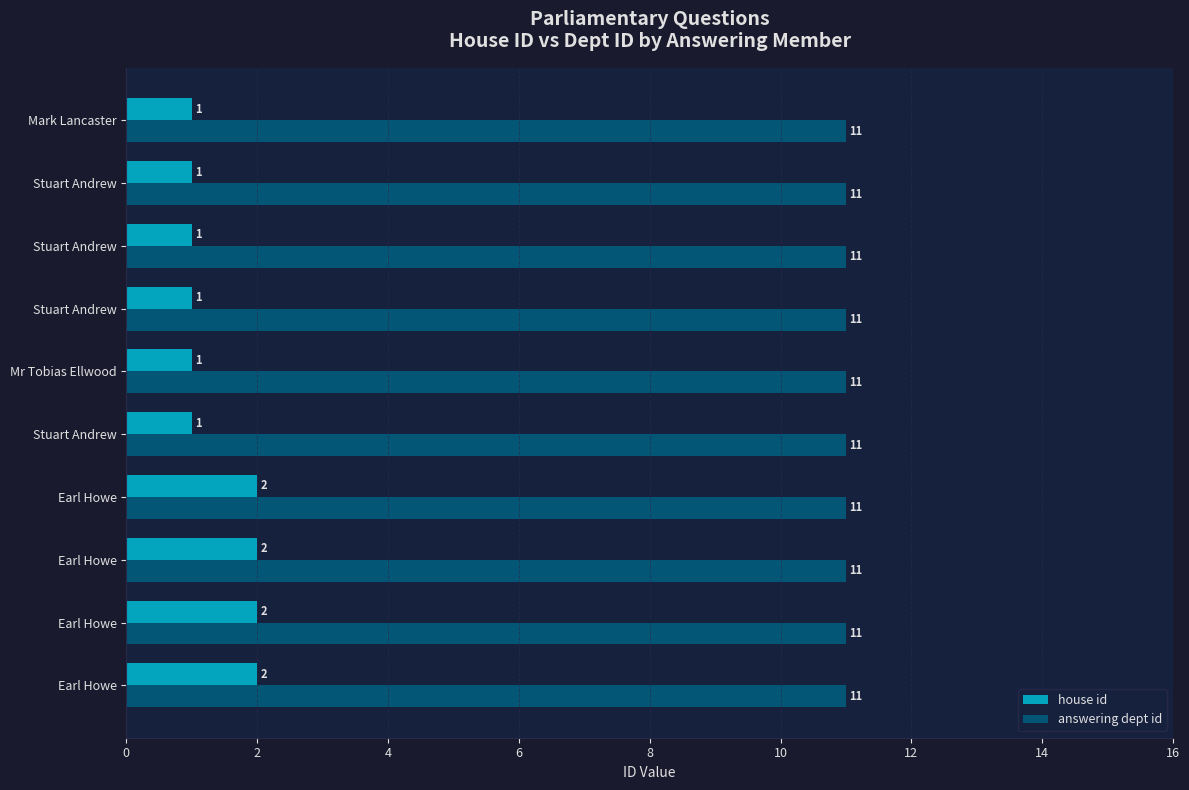

Count the number of data series in this chart.

2